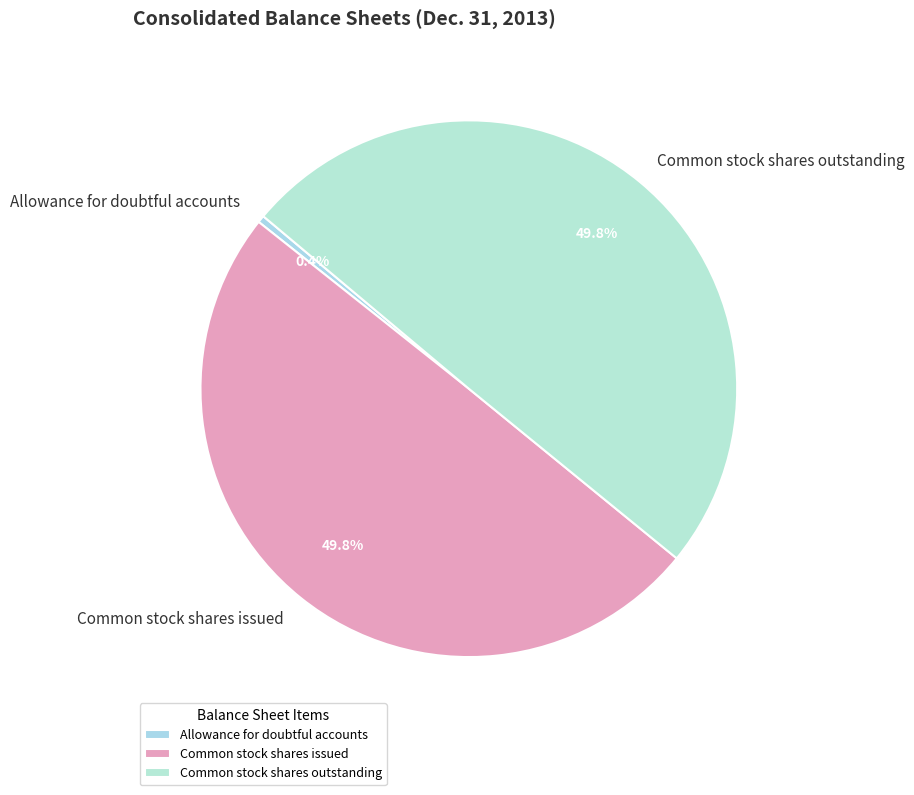

Which has a higher value, Common stock shares outstanding or Allowance for doubtful accounts?

Common stock shares outstanding